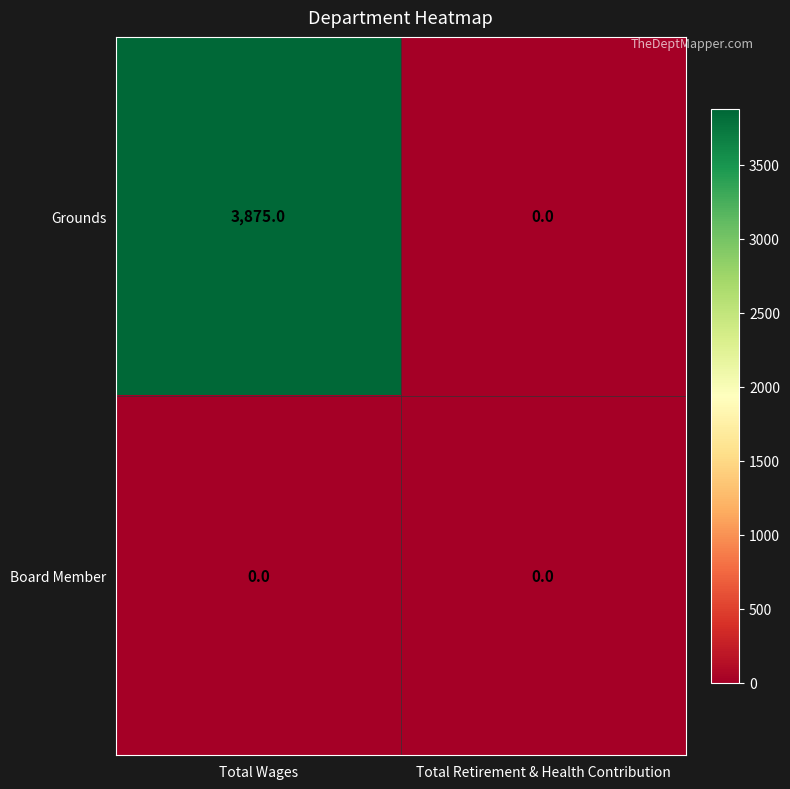

At how many categories does at least one series exceed 610?

1